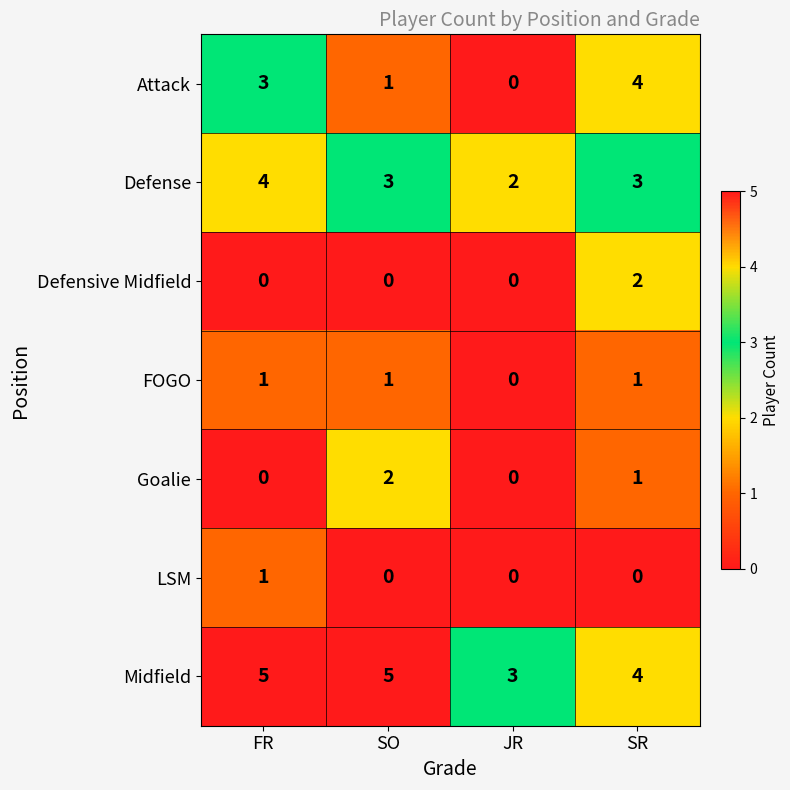

Which series has the widest spread of values?

Attack